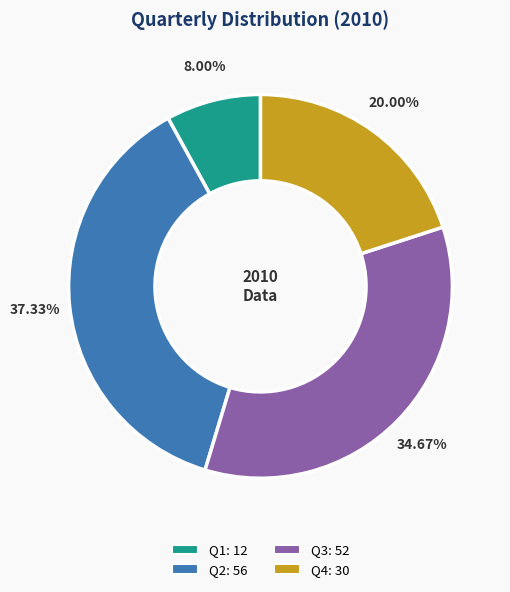

How many segments does this pie chart have?

4